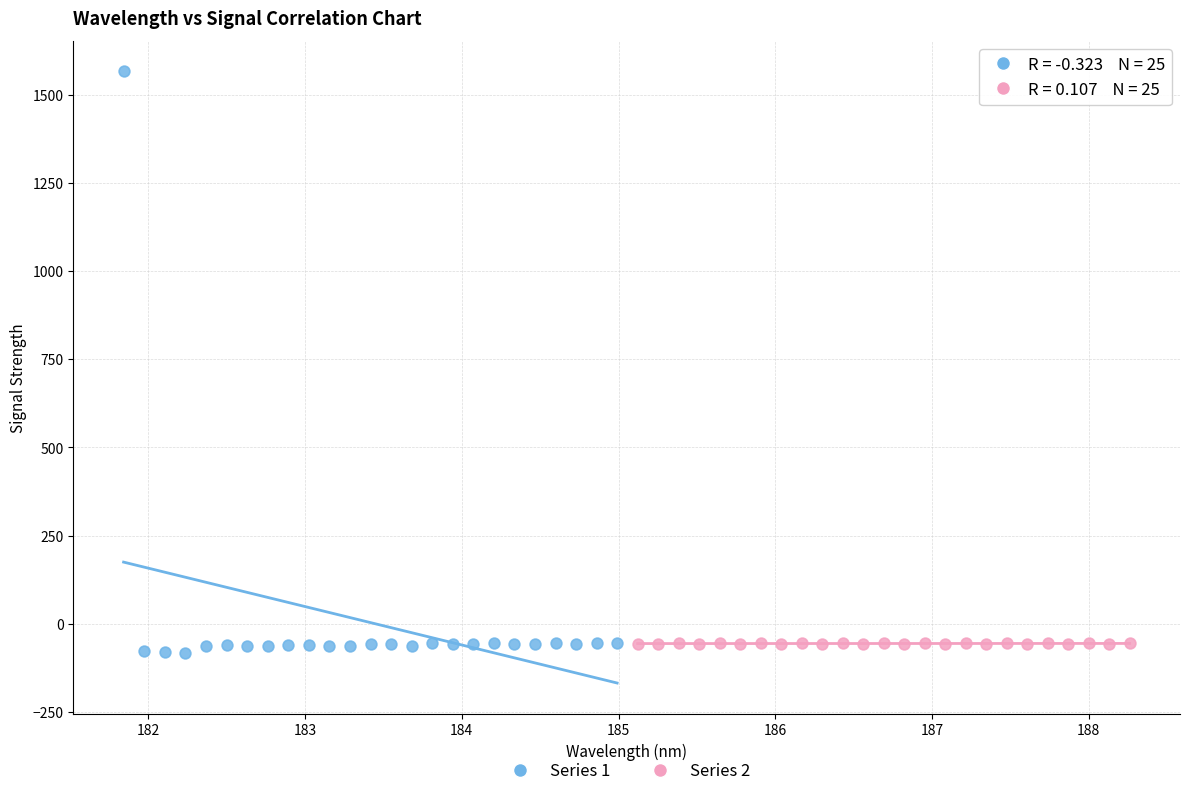

Which series contains the highest Y value?

Series 1